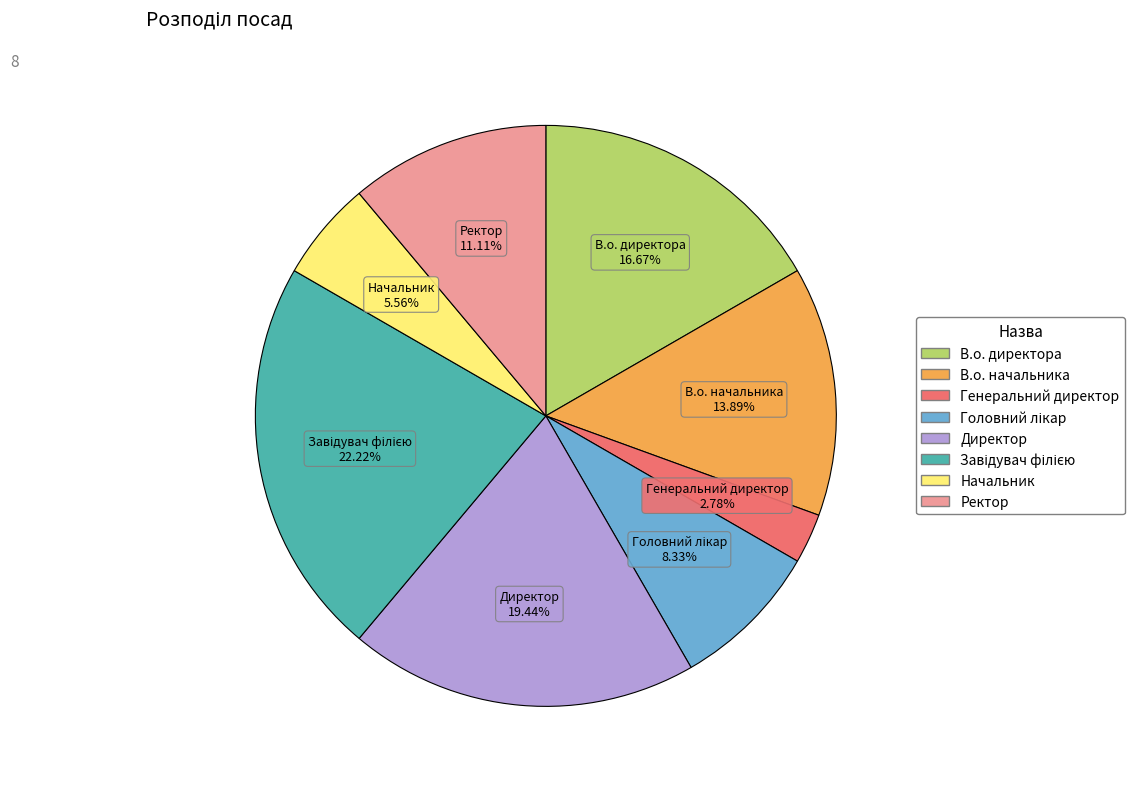

To the nearest percent, what portion does Директор represent?

19%